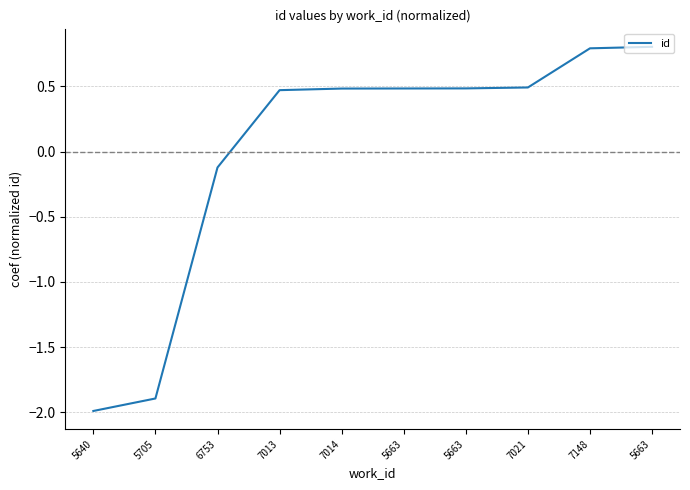

Is this an area chart (filled region under the line)?

No